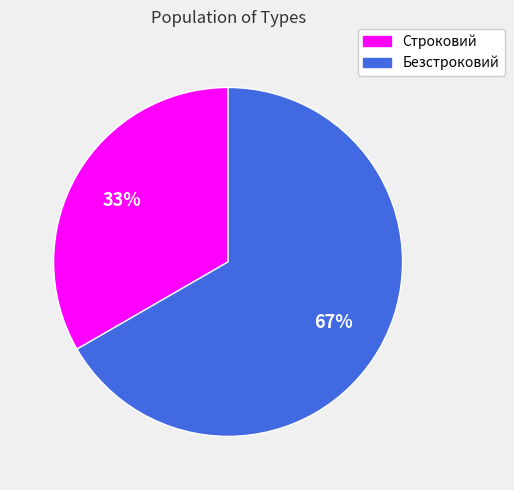

To the nearest percent, what is the average slice percentage?

50%